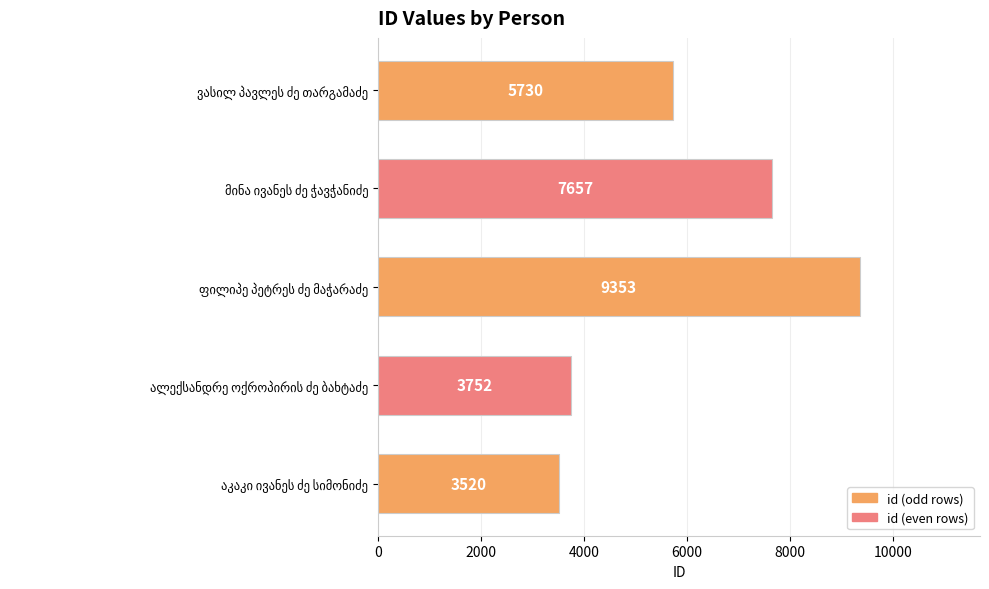

Reading top to bottom, transcribe all the data shown in this chart.

5730	7657	9353	3752	3520